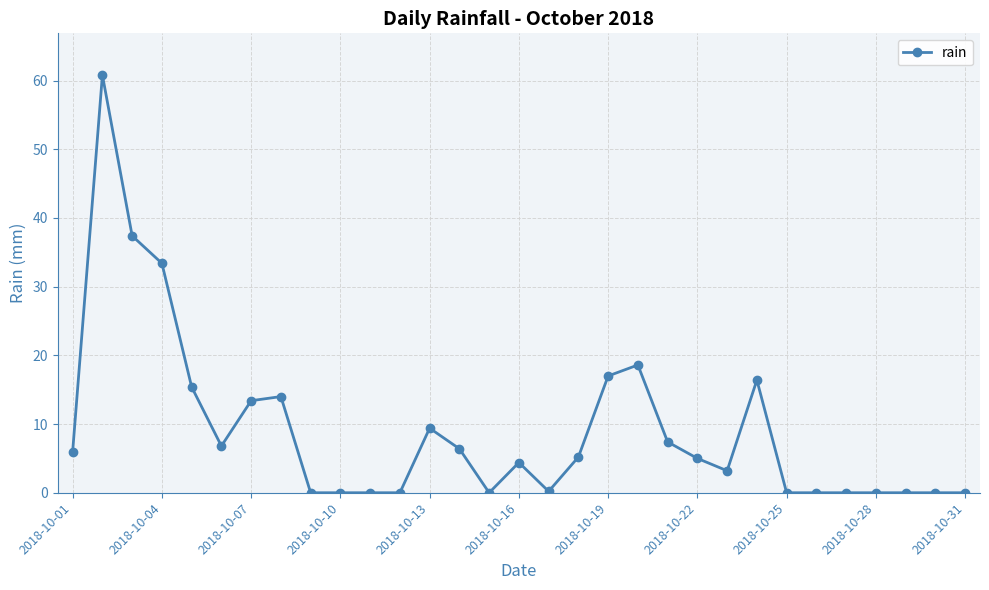

True or false: there are more than 0 points higher than both neighbors.

True